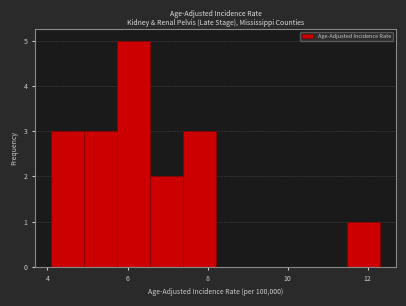

Over which range of the x-axis is the bar tallest?

5.74 to 6.56